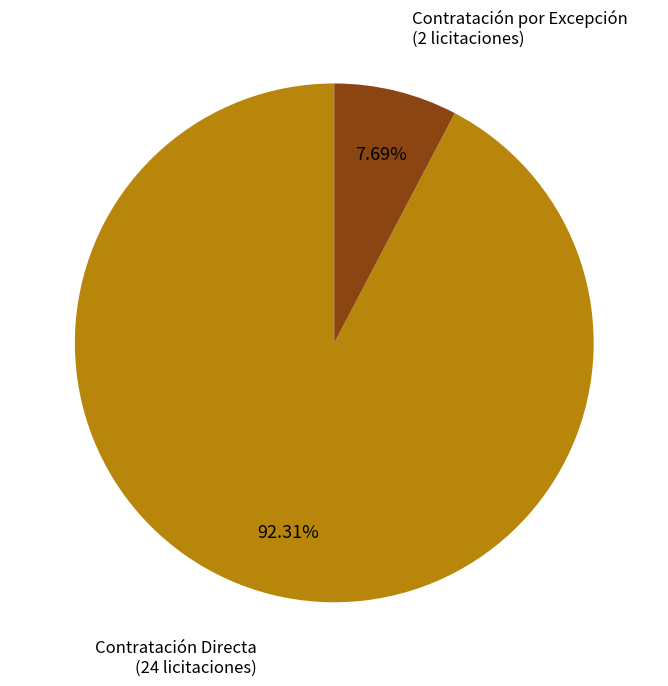

Which slice is the smallest?

Contratación por Excepción